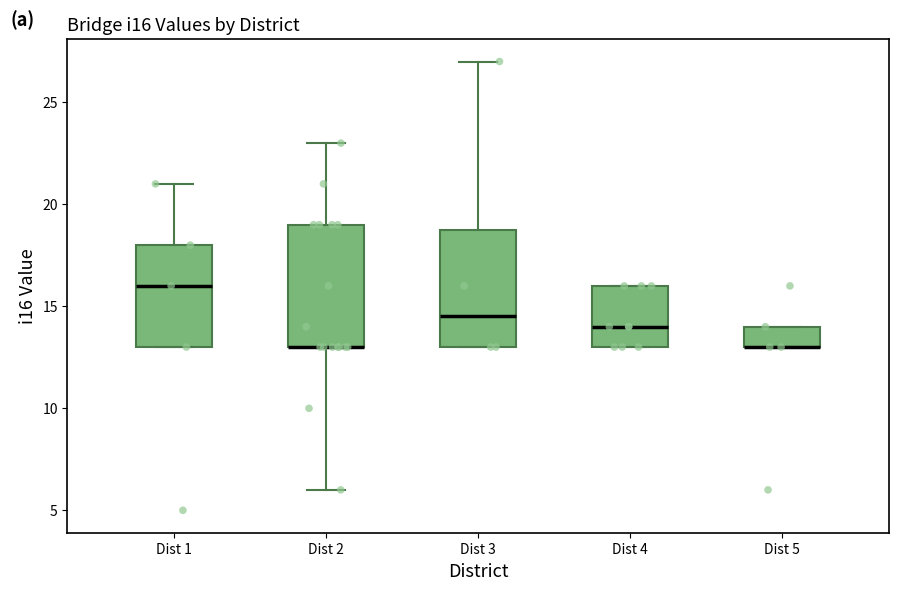

Reading left to right, read every box against the y-axis: the position of its median line, the range the box covers, and the ends of its whiskers. The values are not printed on the chart, so give them approximately, as read against the axis.

Dist 1: median 16.0, box 13.0 to 18.0, whiskers 13.0 to 21.0
Dist 2: median 13.0 (drawn on the box's lower edge), box 13.0 to 19.0, whiskers 6.0 to 23.0
Dist 3: median 14.5, box 13.0 to 19.0, whiskers 13.0 to 27.0
Dist 4: median 14.0, box 13.0 to 16.0, whiskers 13.0 to 16.0
Dist 5: median 13.0 (drawn on the box's lower edge), box 13.0 to 14.0, whiskers 13.0 to 14.0